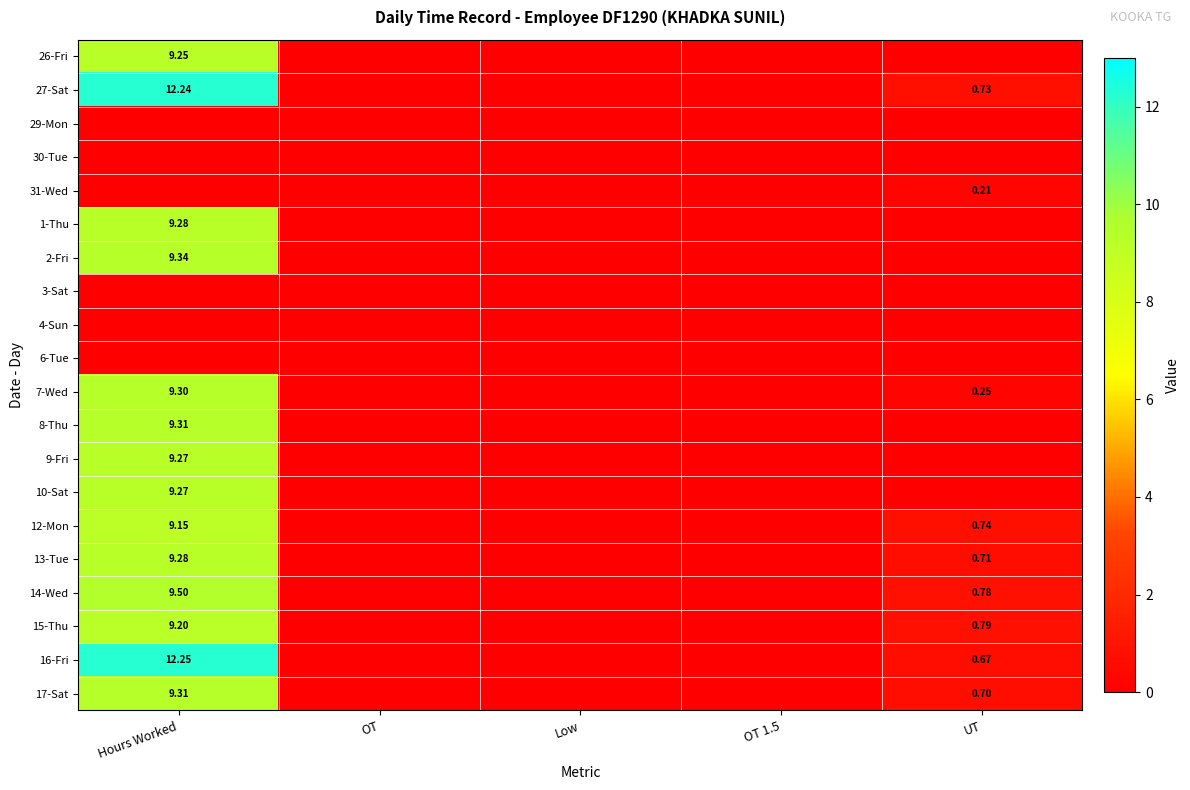

List the series in order of their peak value, lowest first.

29-Mon, 30-Tue, 3-Sat, 4-Sun, 6-Tue, 31-Wed, 12-Mon, 15-Thu, 26-Fri, 9-Fri, 10-Sat, 1-Thu, 13-Tue, 7-Wed, 8-Thu, 17-Sat, 2-Fri, 14-Wed, 27-Sat, 16-Fri